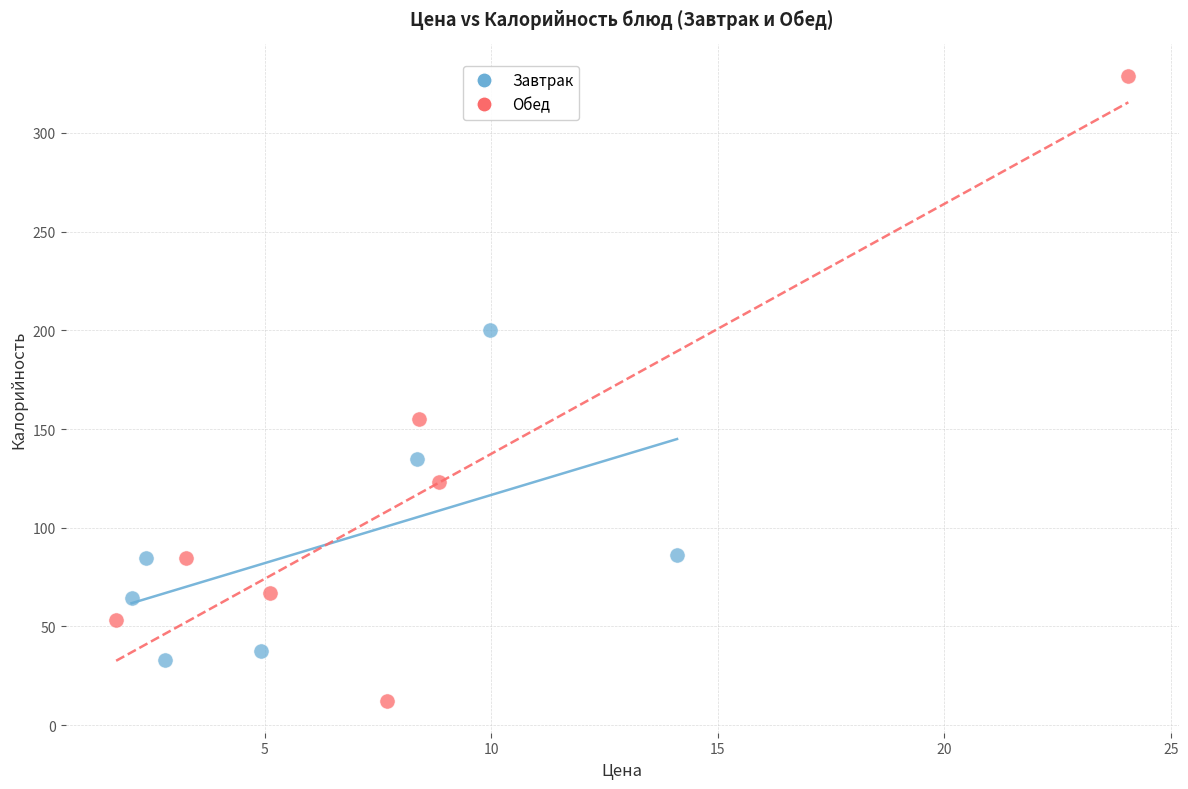

Which series reaches the minimum Y coordinate?

Обед